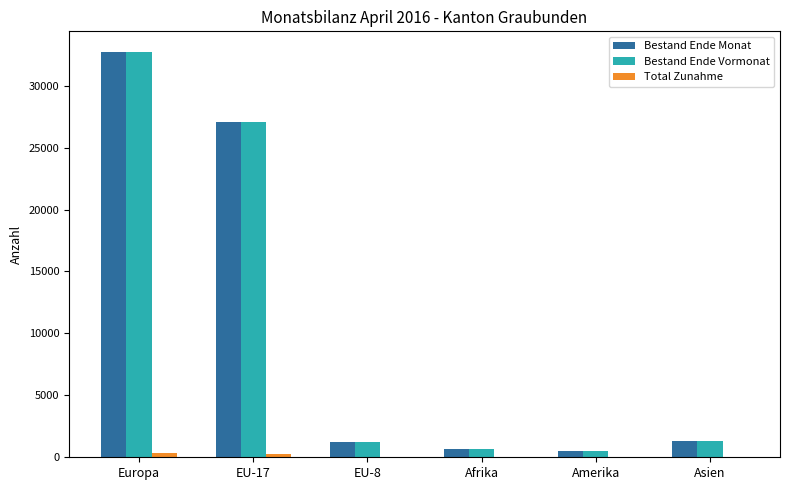

Which series changed the most between Europa and Asien?

Bestand Ende Vormonat